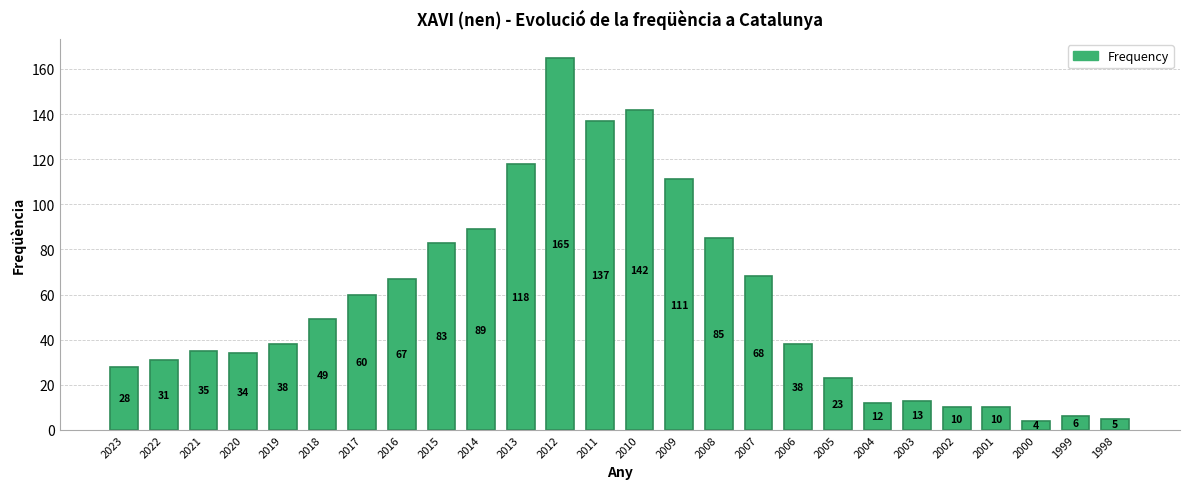

The value at 2015 is 83. True or false?

True